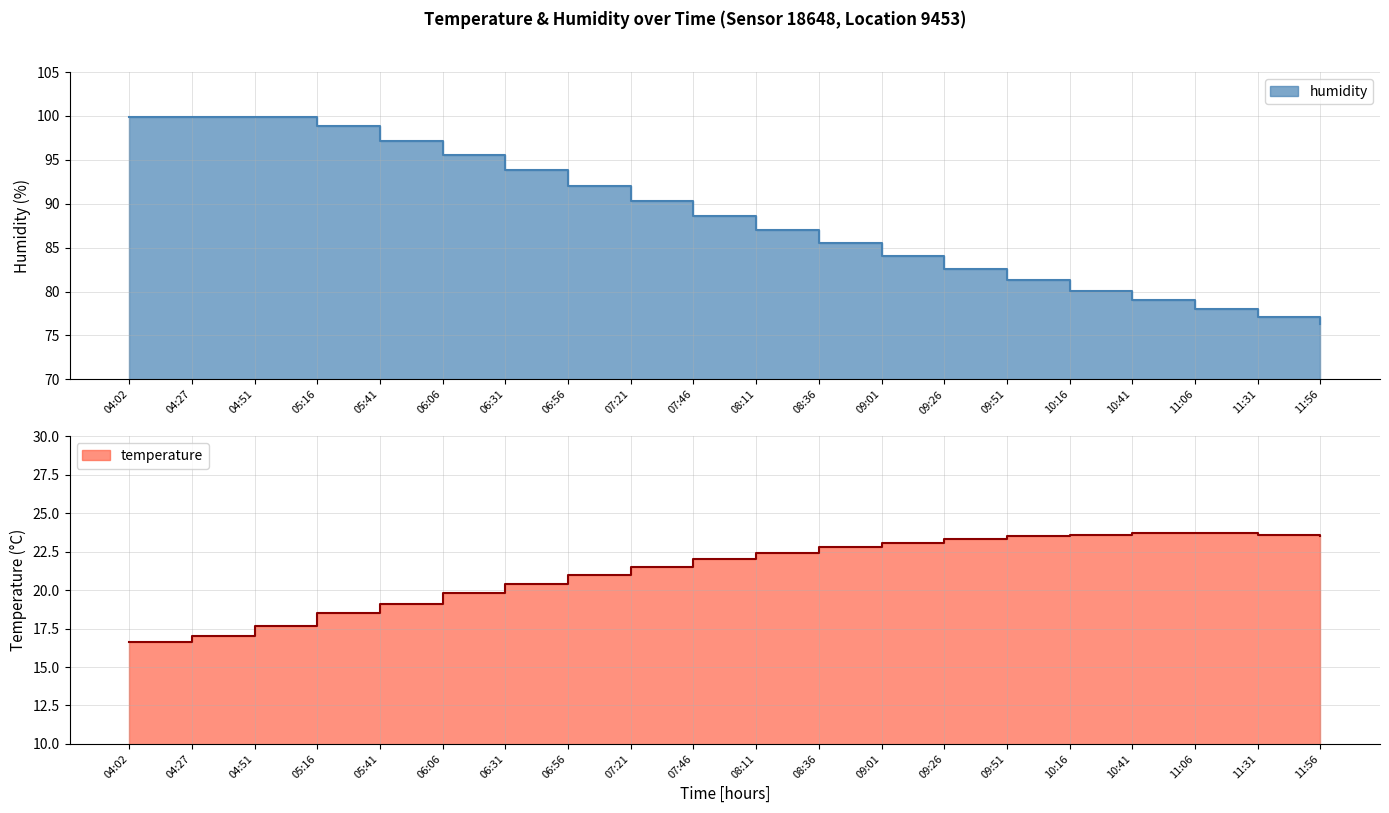

What is the highest value of the temperature series?

23.7